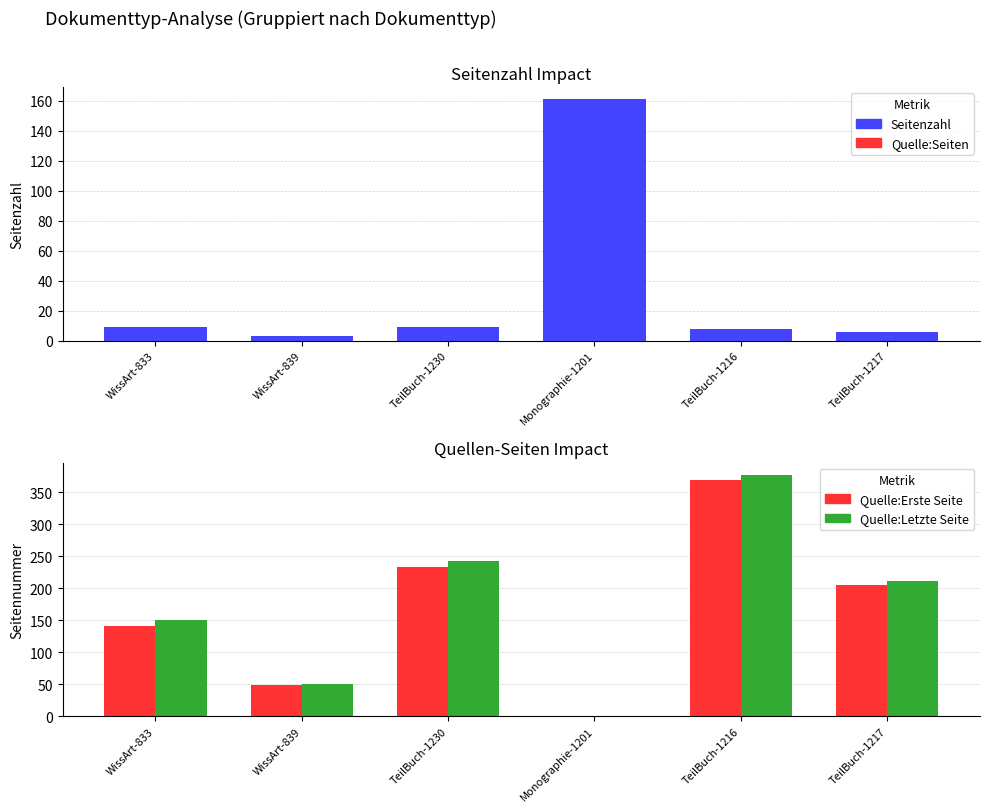

What position from the left is TeilBuch-1230?

3